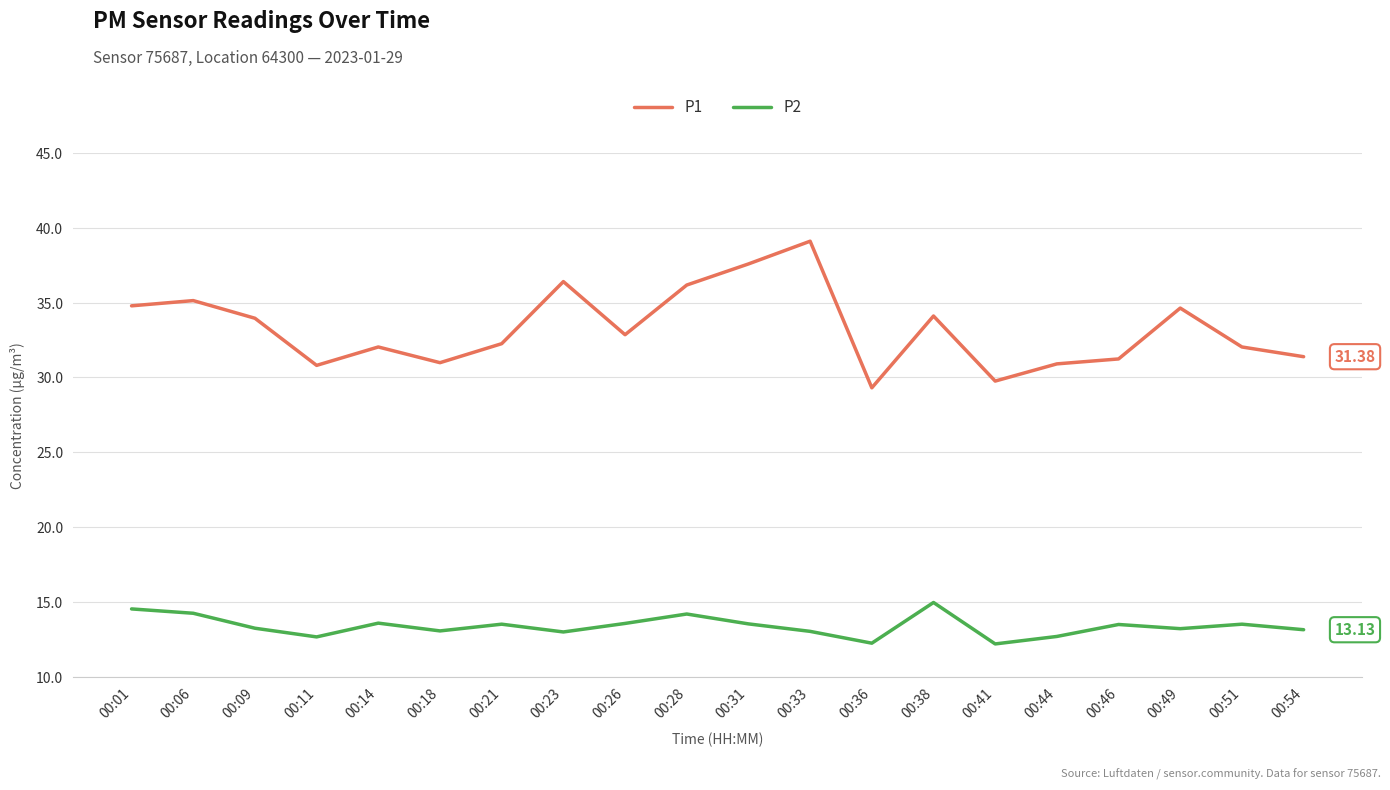

What is the difference between the maximum and minimum values in the P2 series?

2.8